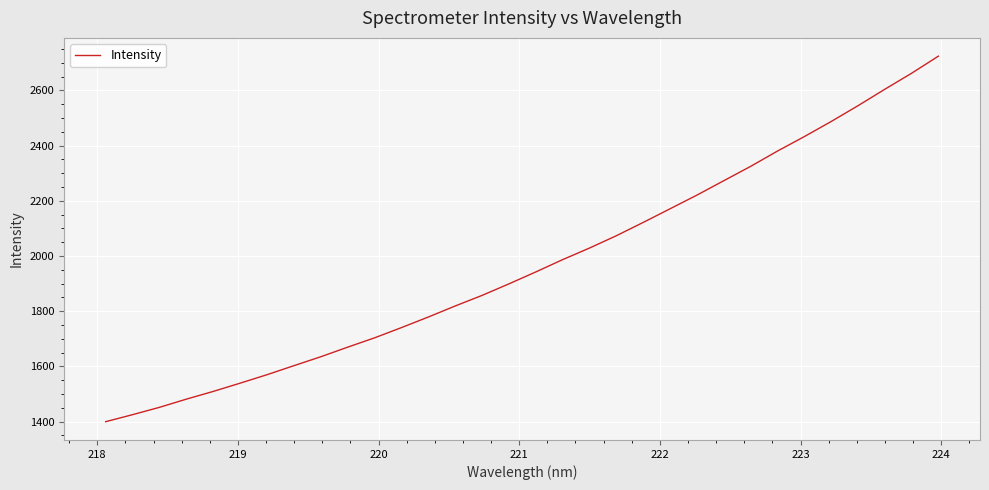

What is the minimum value shown in the chart?

1399.9